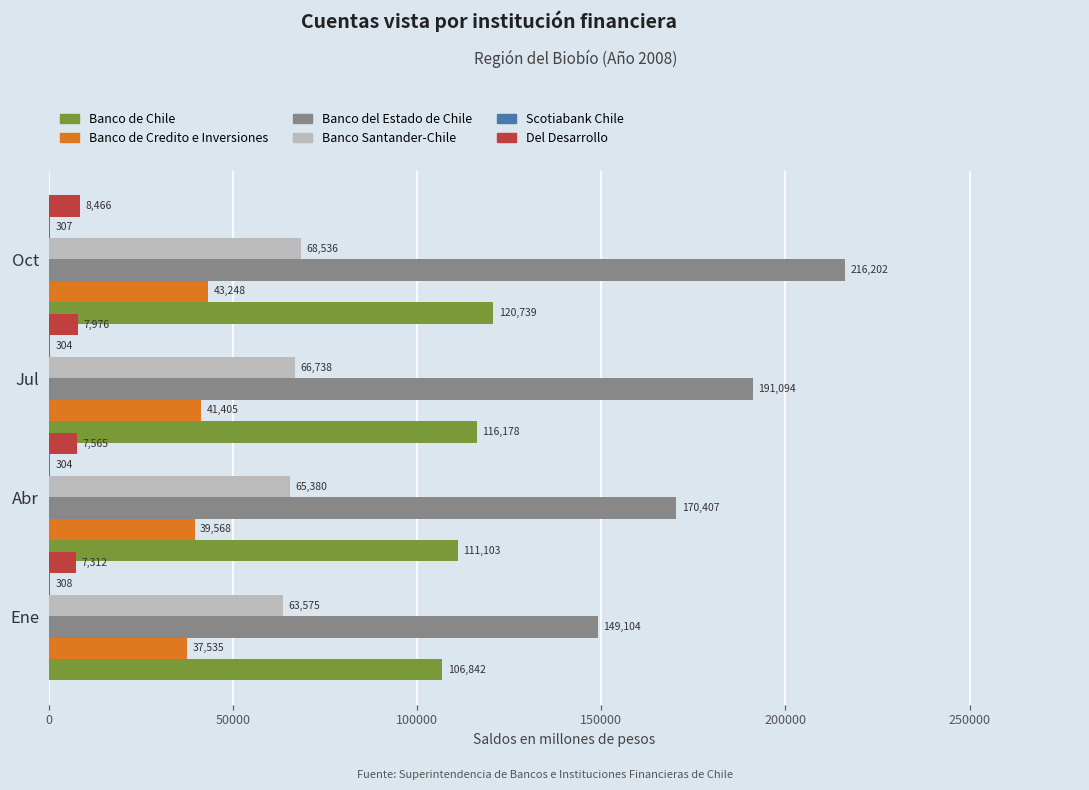

Is it true that Banco de Credito e Inversiones equals 37535 at Ene?

True